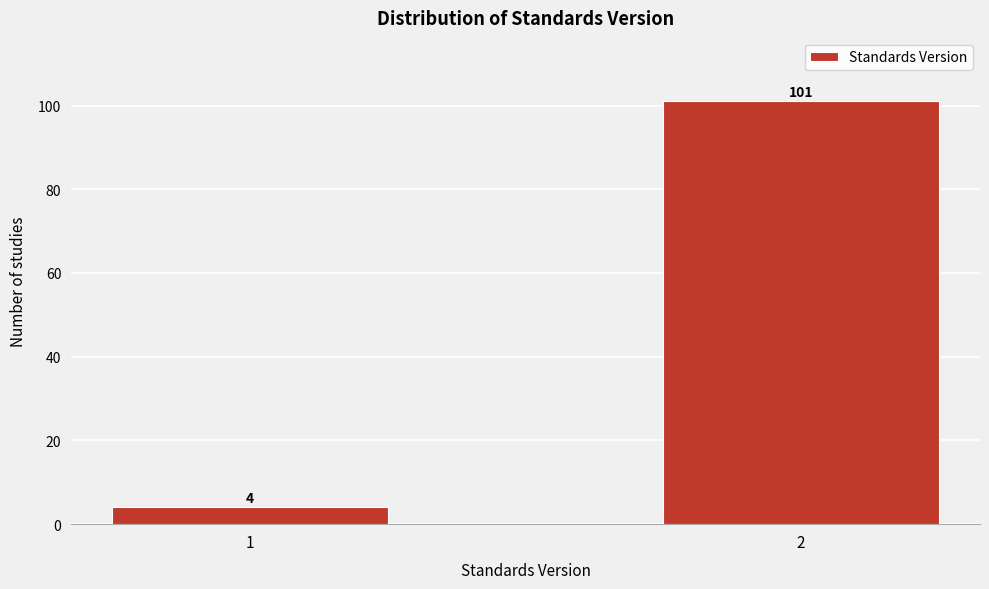

Reading left to right, extract all data points from this chart.

4	101